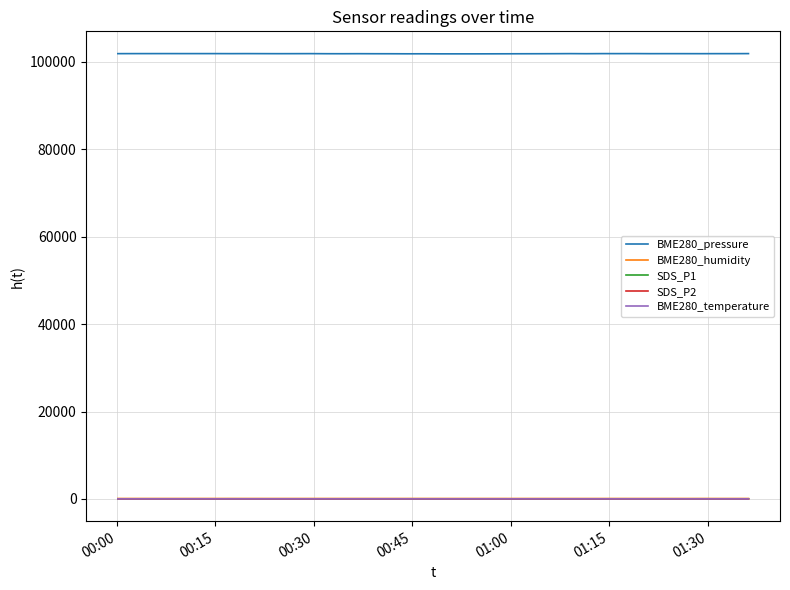

True or false: BME280_pressure and SDS_P1 cross at least once.

False